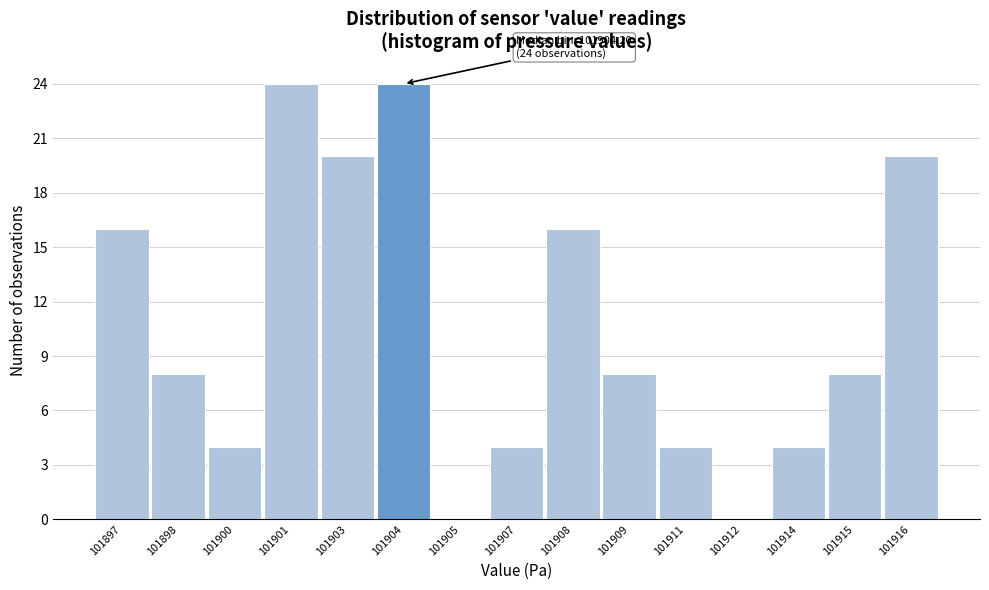

Reading left to right, extract all data points from this chart.

101897=16	101898=8	101900=4	101901=24	101903=20	101904=24	101905=0	101907=4	101908=16	101909=8	101911=4	101912=0	101914=4	101915=8	101916=20